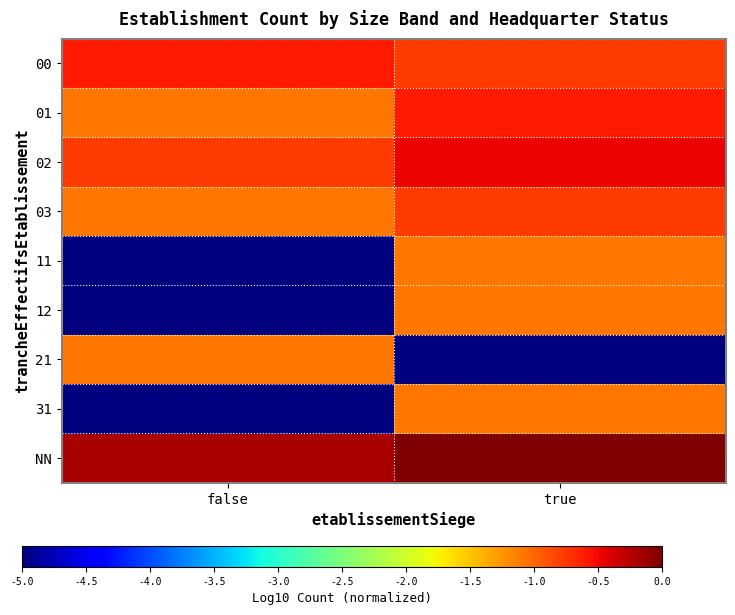

Between true and false, which is larger?

false